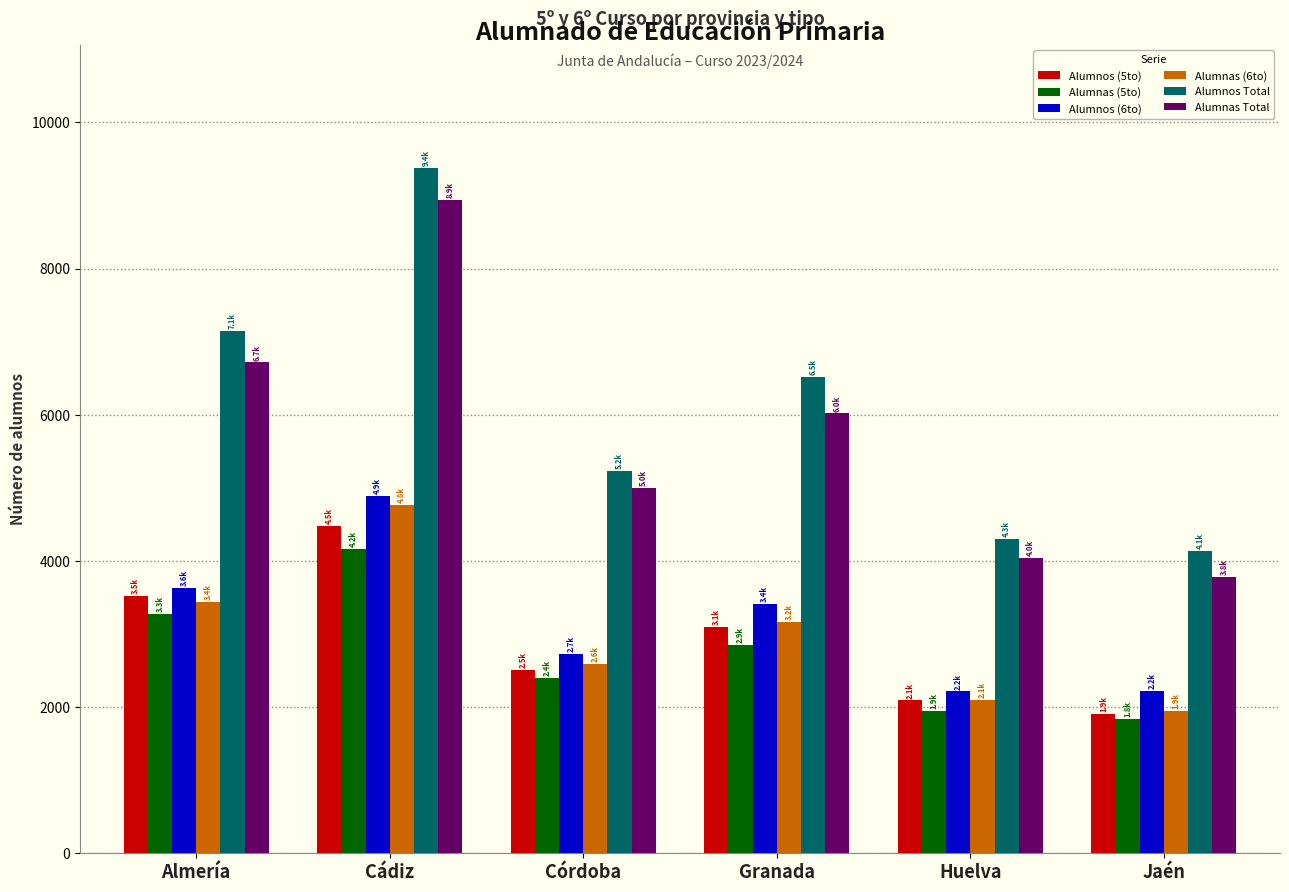

Which category has the highest value in the Alumnas Total series?

Cádiz